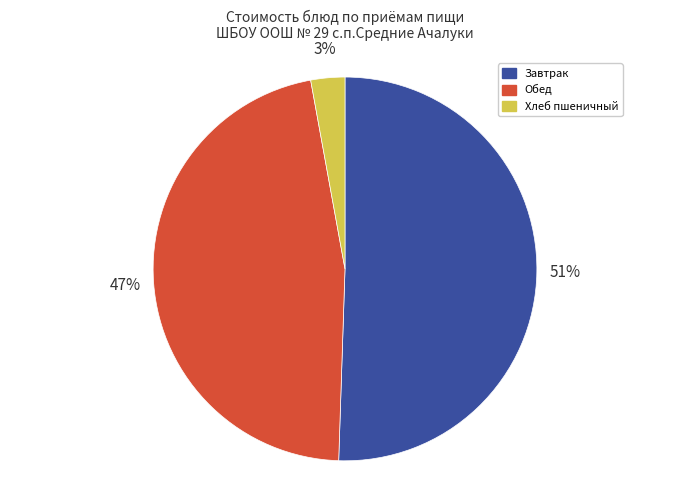

Is there any slice that represents more than half of the pie?

Yes